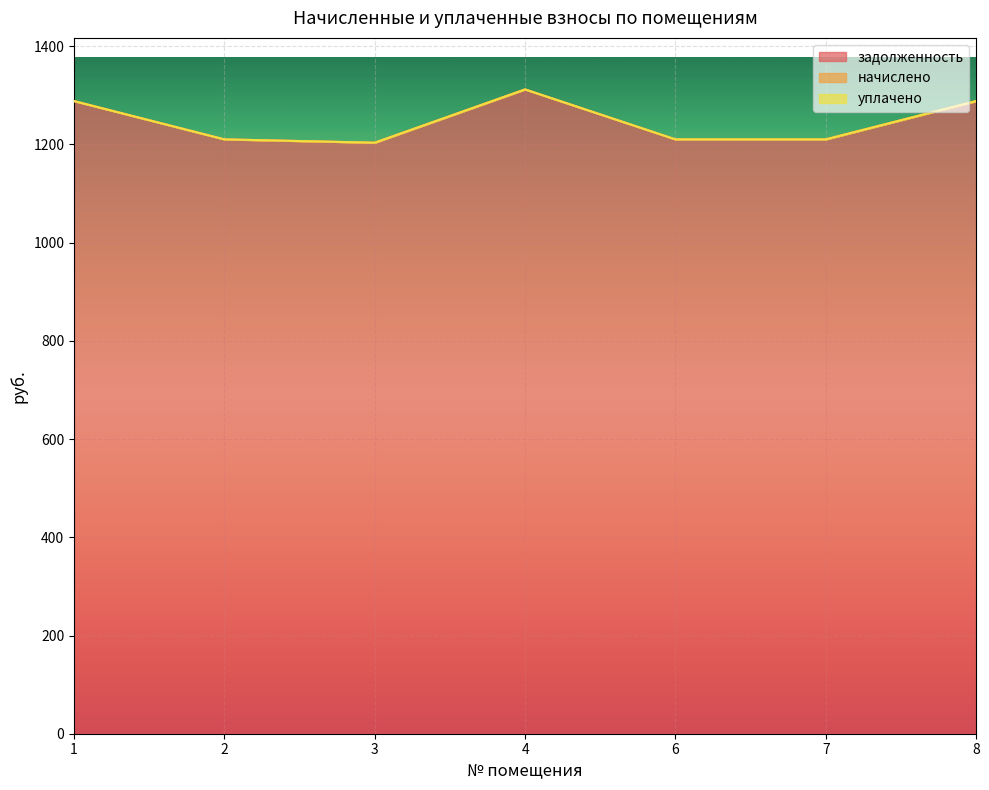

True or false: задолженность and начислено cross at least once.

False